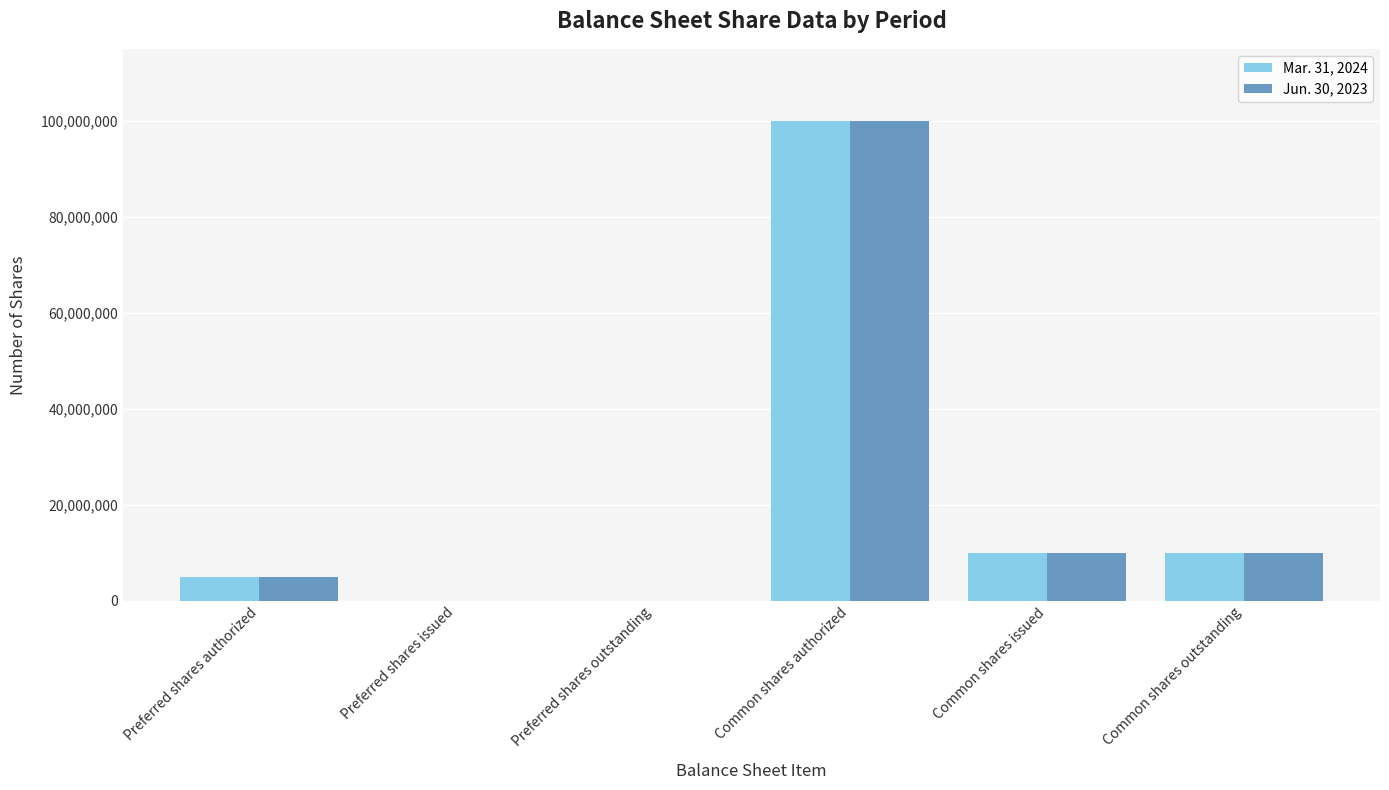

Count the number of categories in the chart.

6